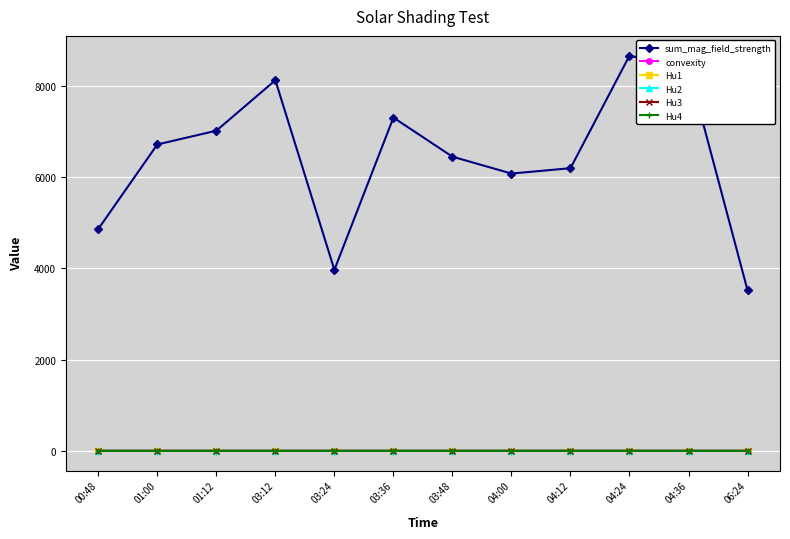

Which series has the widest spread of values?

sum_mag_field_strength